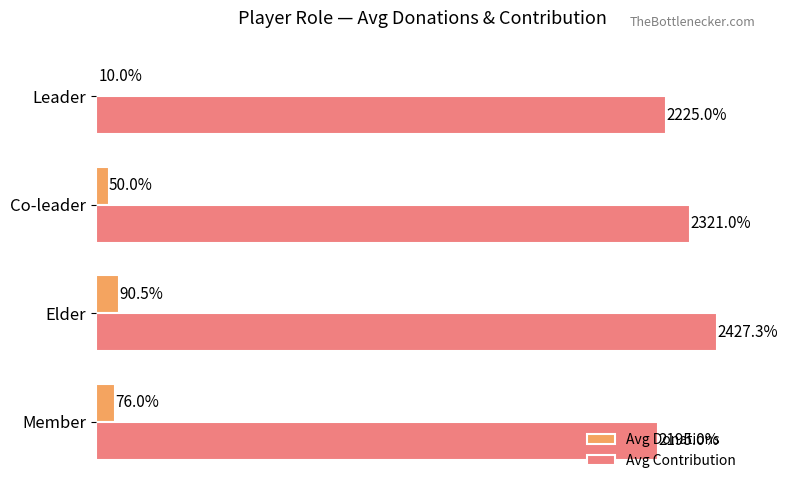

Where is Avg Donations nearest to the value 50?

Co-leader